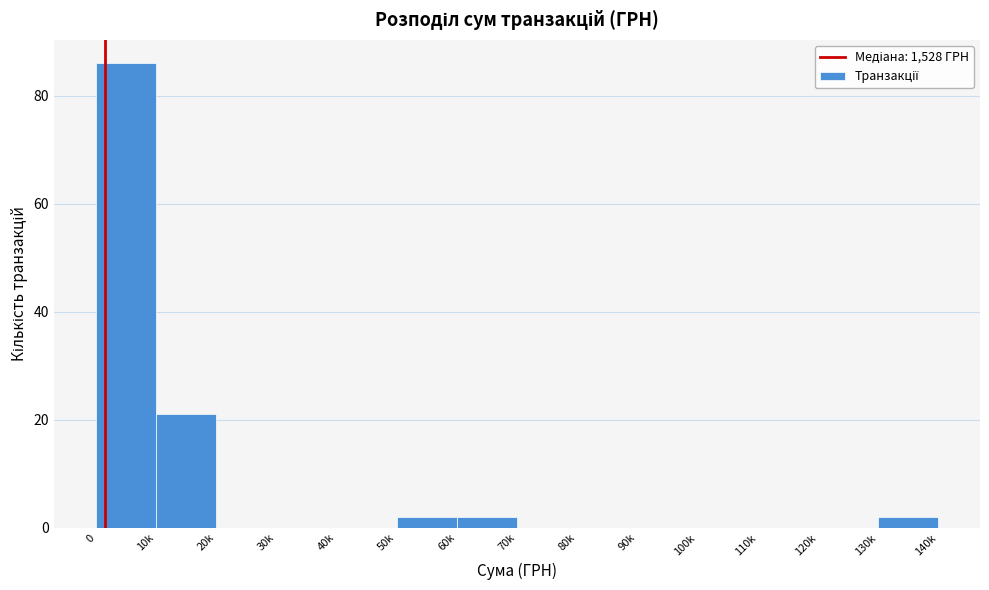

Reading left to right, extract all data points from this chart.

0=86	10k=21	20k=0	30k=0	40k=0	50k=2	60k=2	70k=0	80k=0	90k=0	100k=0	110k=0	120k=0	130k=2